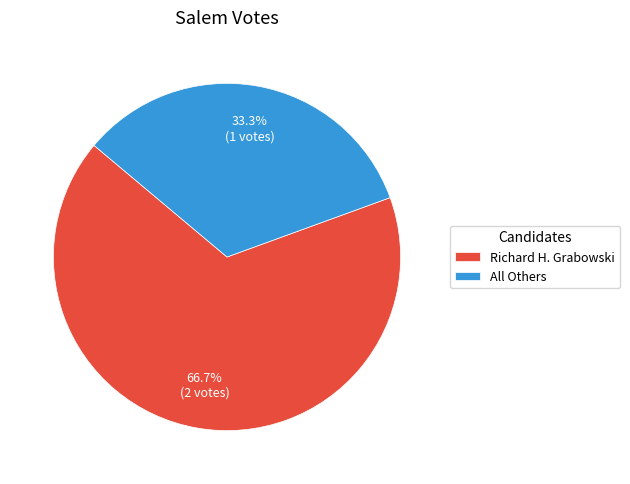

Rank the categories by value from lowest to highest.

All Others, Richard H. Grabowski